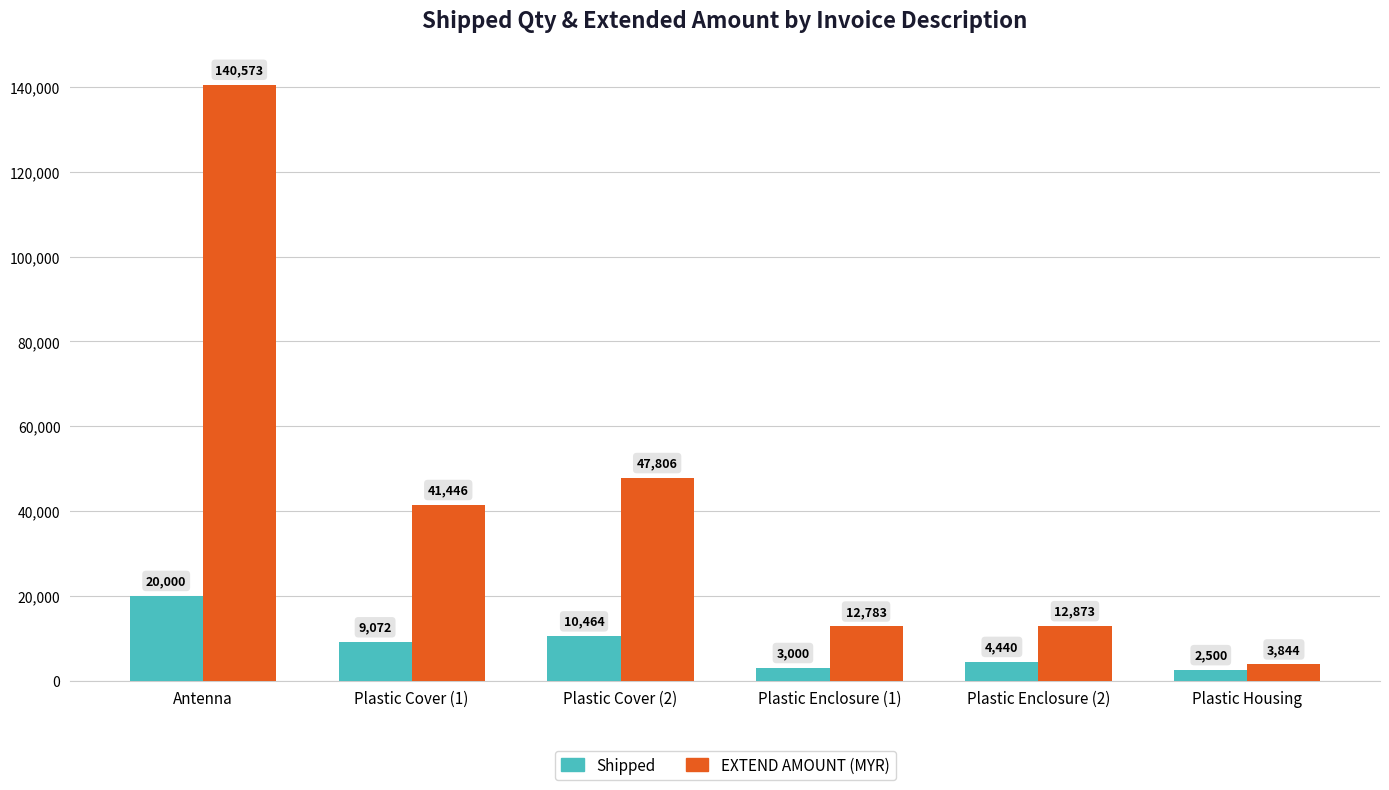

What is the approximate value of Shipped at Plastic Housing?

2500.0